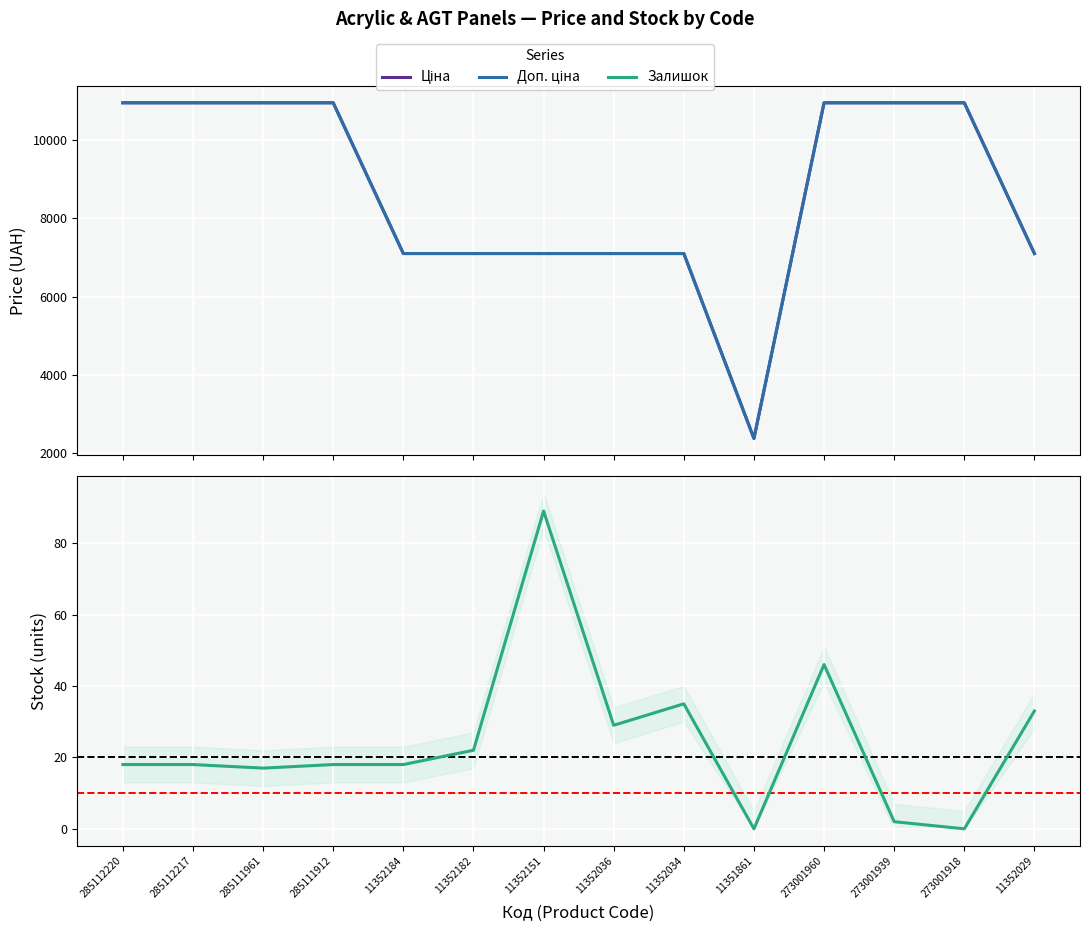

At which label is Залишок closest to 44?

273001960